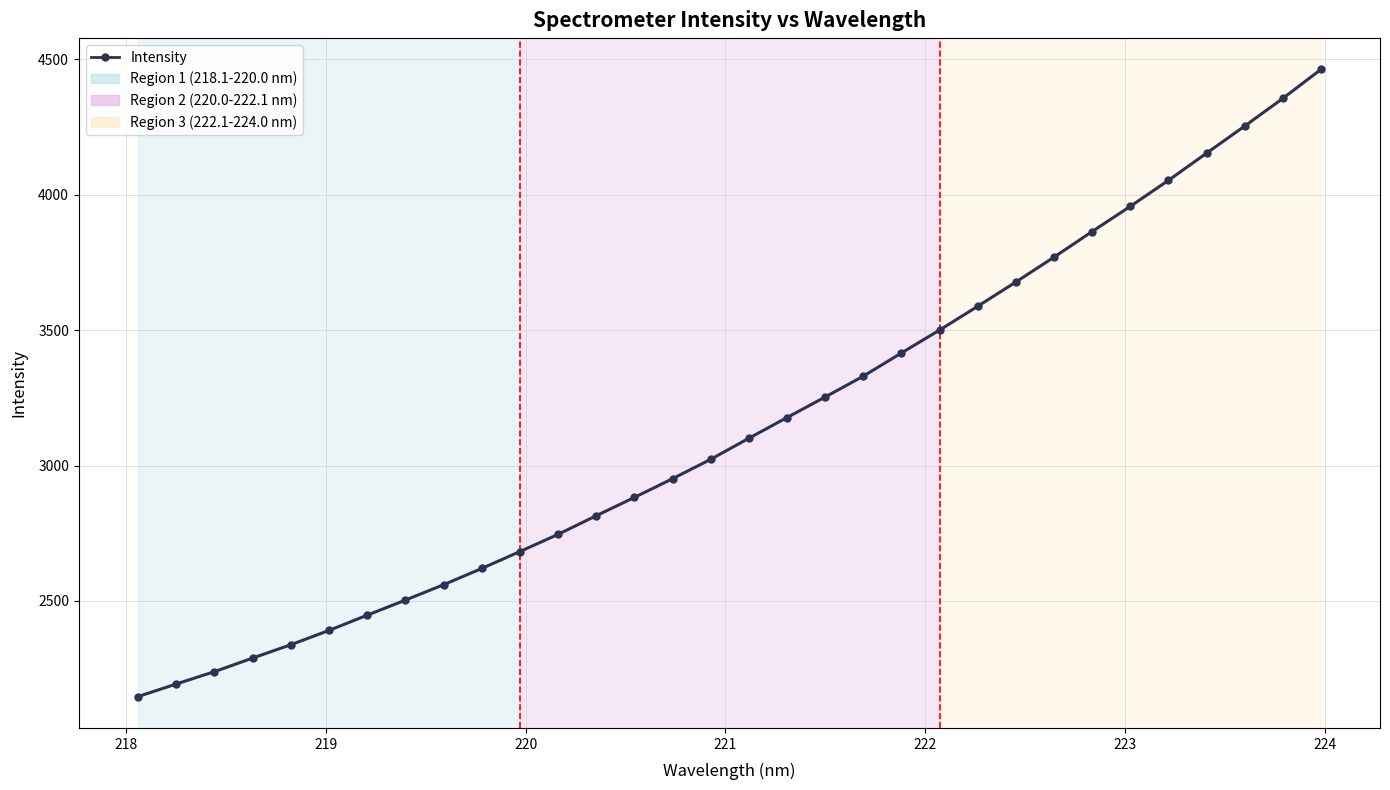

True or false: the data has more than 2 interior local peaks.

False